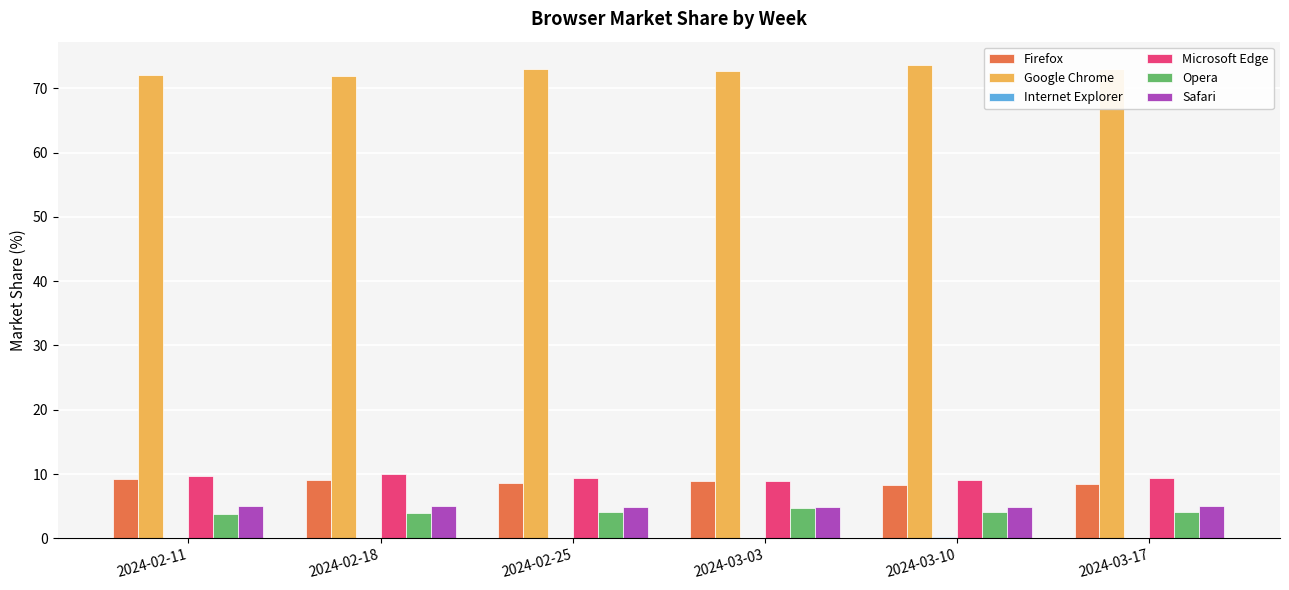

What is the sum of all Google Chrome values?

436.2